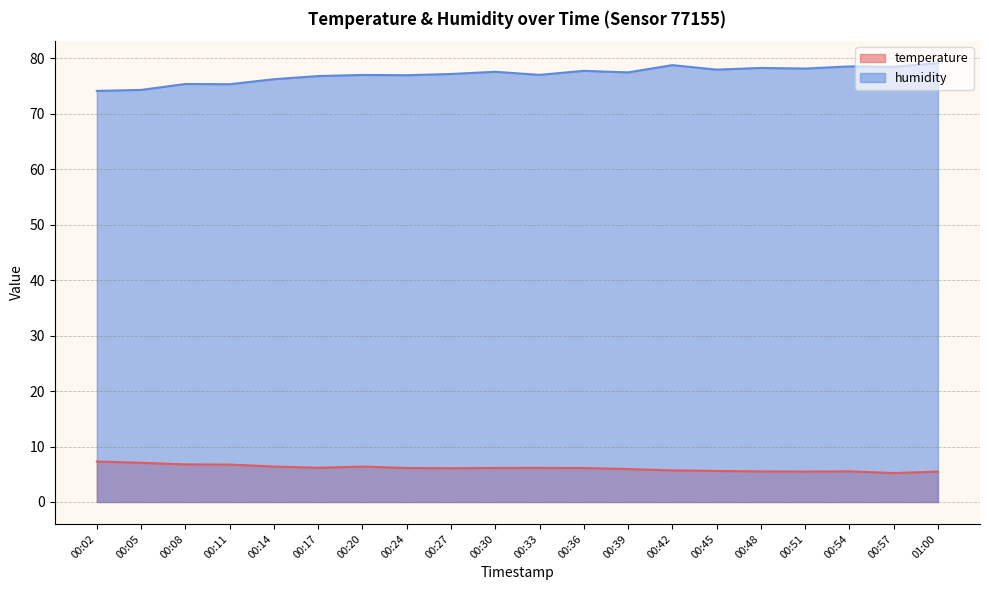

What is the highest value of the humidity series?

79.1